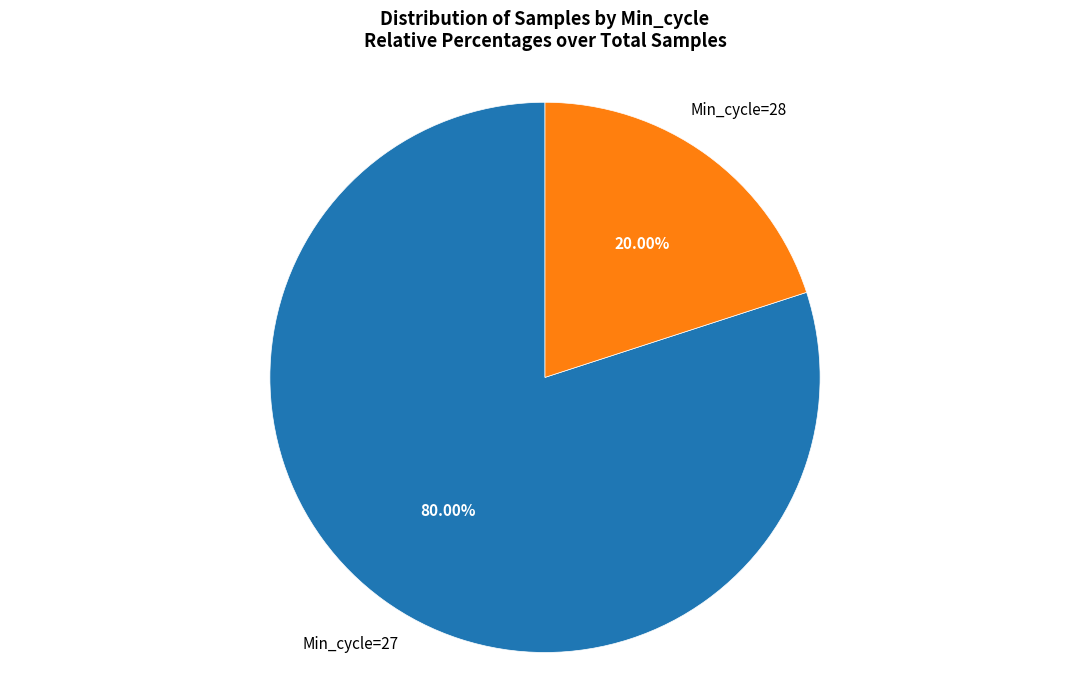

Which has a higher value, Min_cycle=27 or Min_cycle=28?

Min_cycle=27